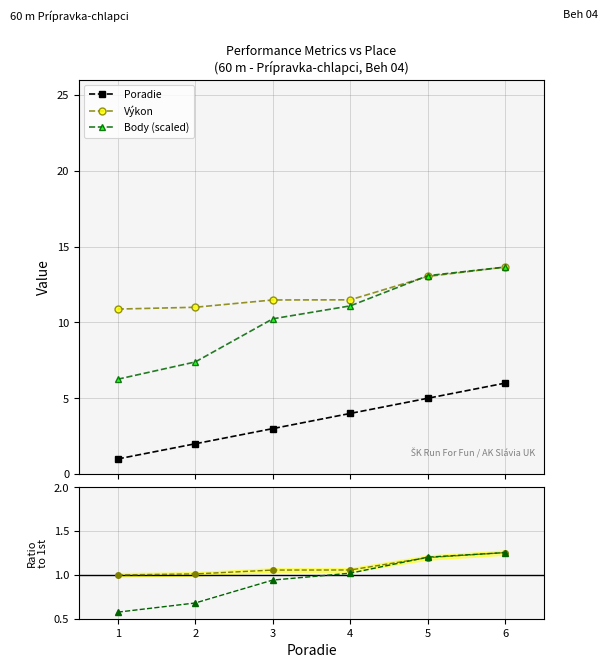

True or false: Výkon and Poradie intersect in this chart.

False